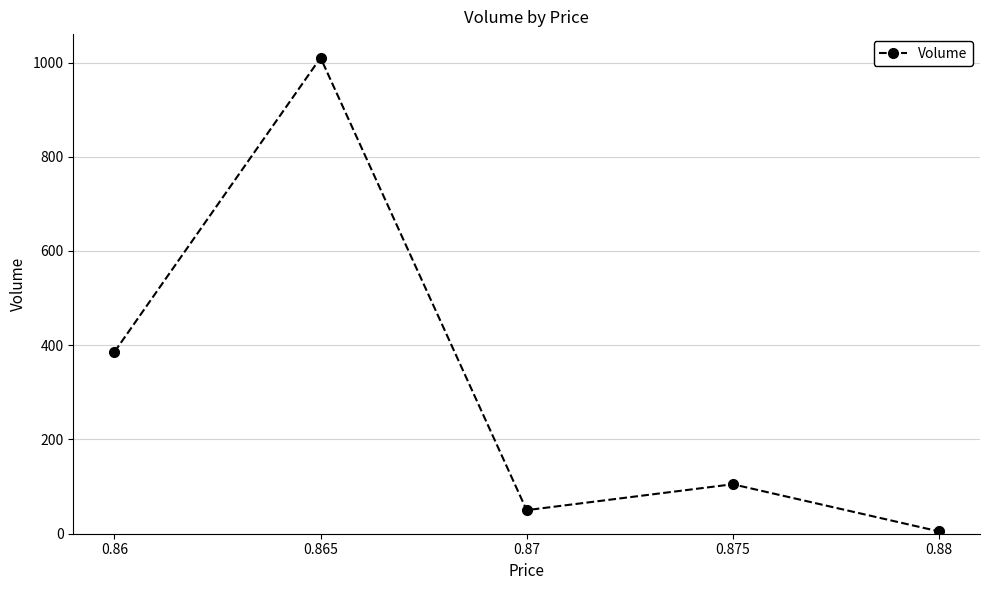

What is the label of the 1st point from the left?

0.86